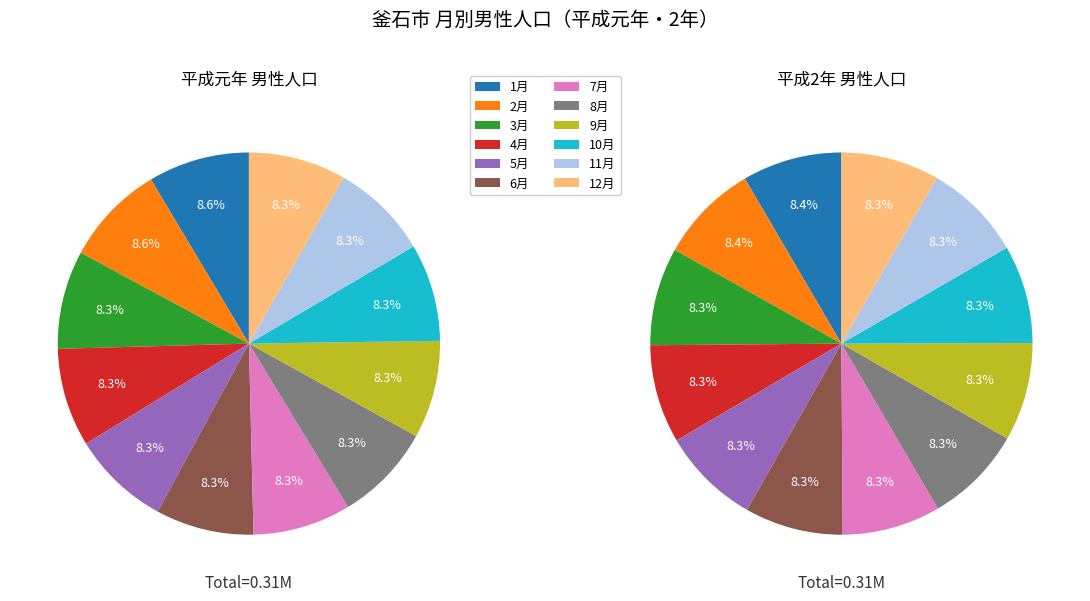

Is it true that 9月 is 8% of the pie?

True